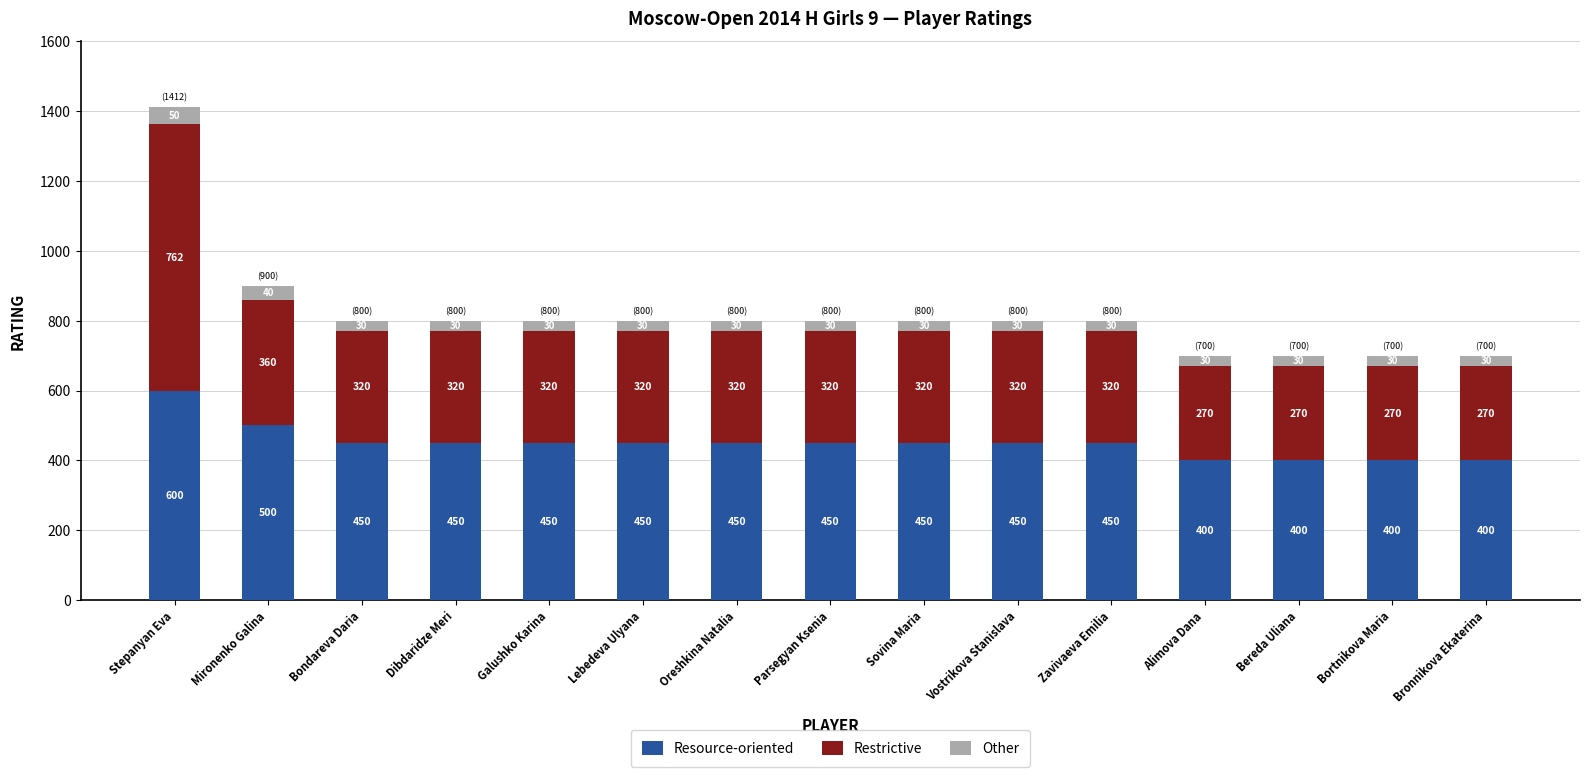

The Resource-oriented series shows 400 at Alimova Dana. True or false?

True